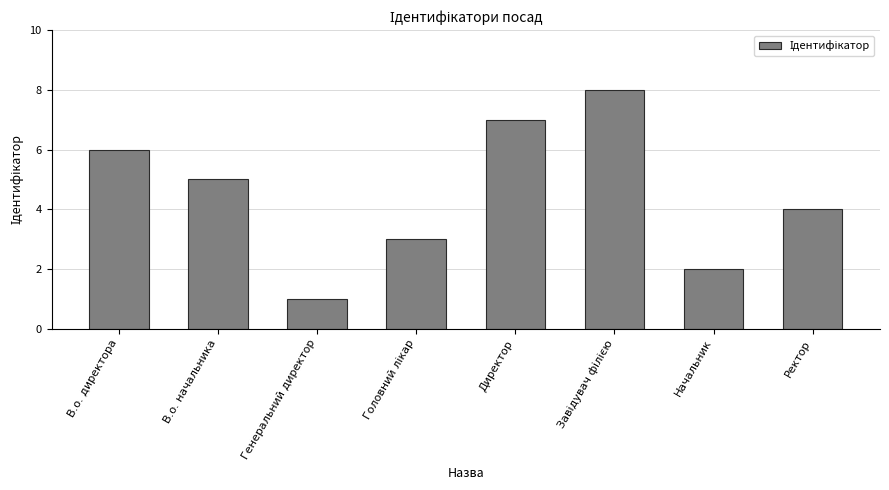

What is the approximate value at Директор?

7